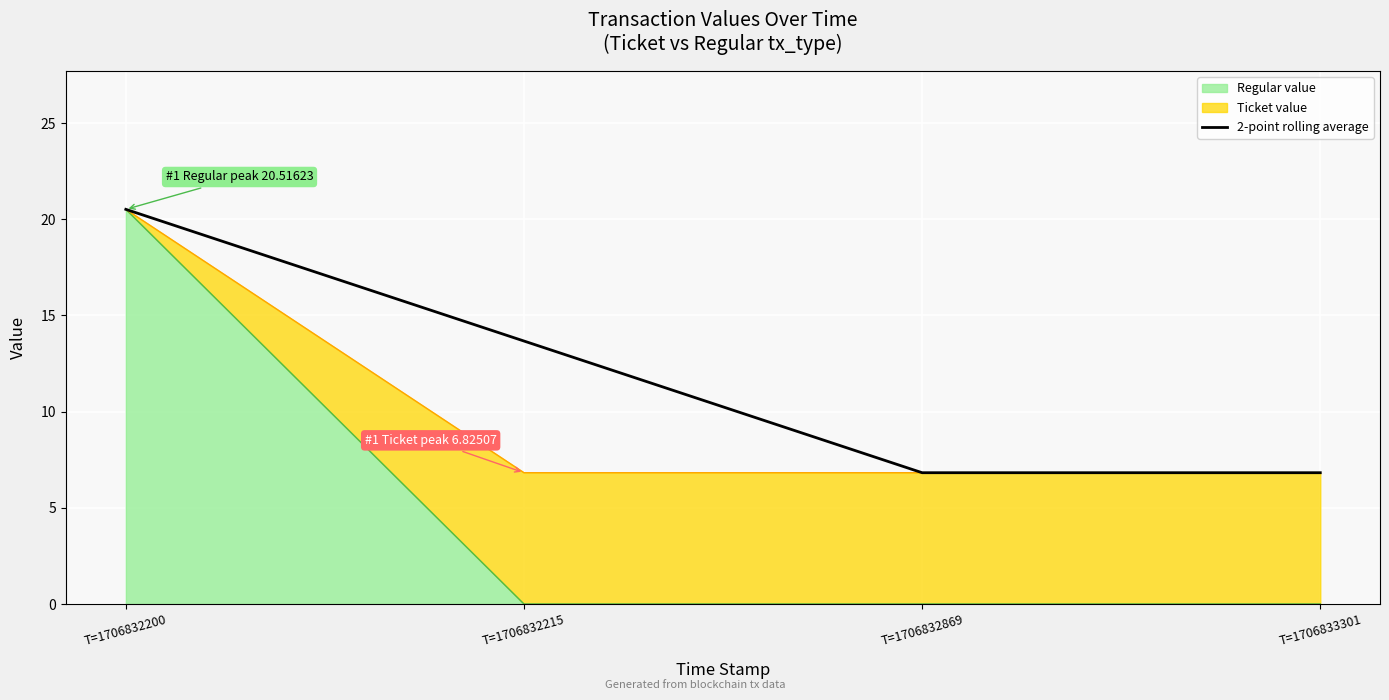

Rank the categories by value from lowest to highest.

T=1706832869, T=1706833301, T=1706832215, T=1706832200